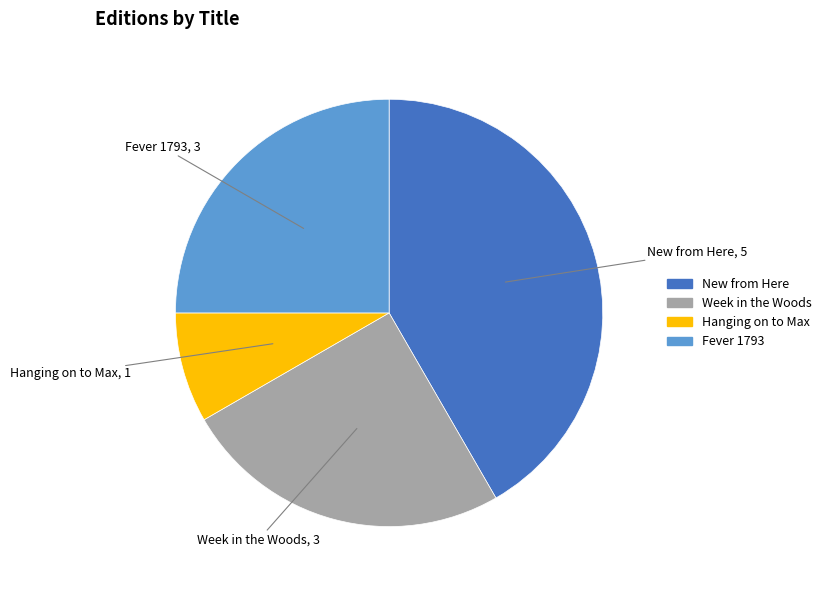

What is the ratio of the value at Week in the Woods to the value at Fever 1793?

1.0